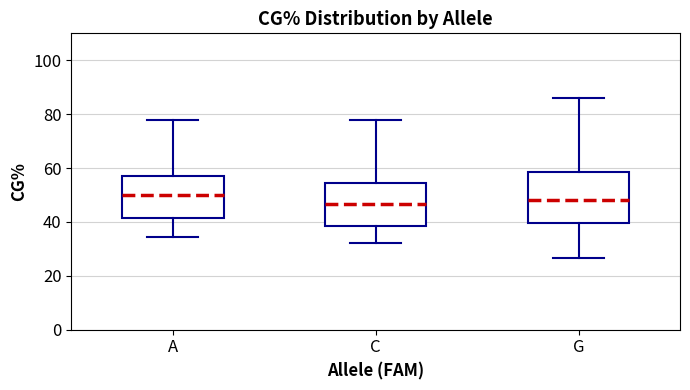

Which box has the highest median line?

A